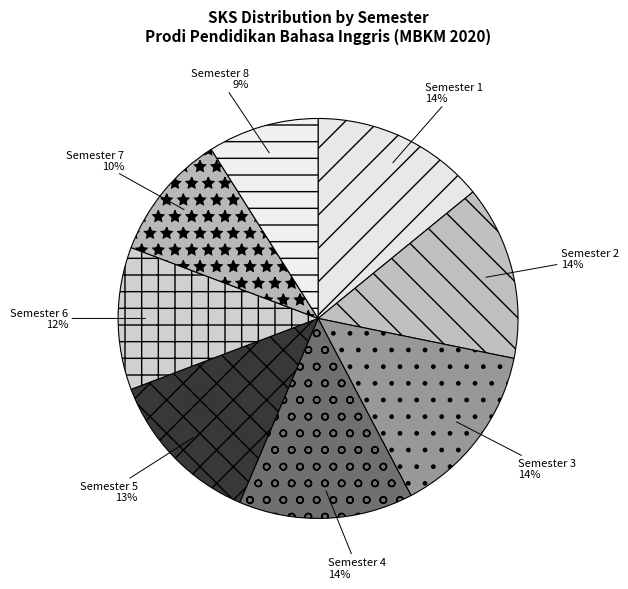

What is the smallest slice in the pie chart?

Semester 8